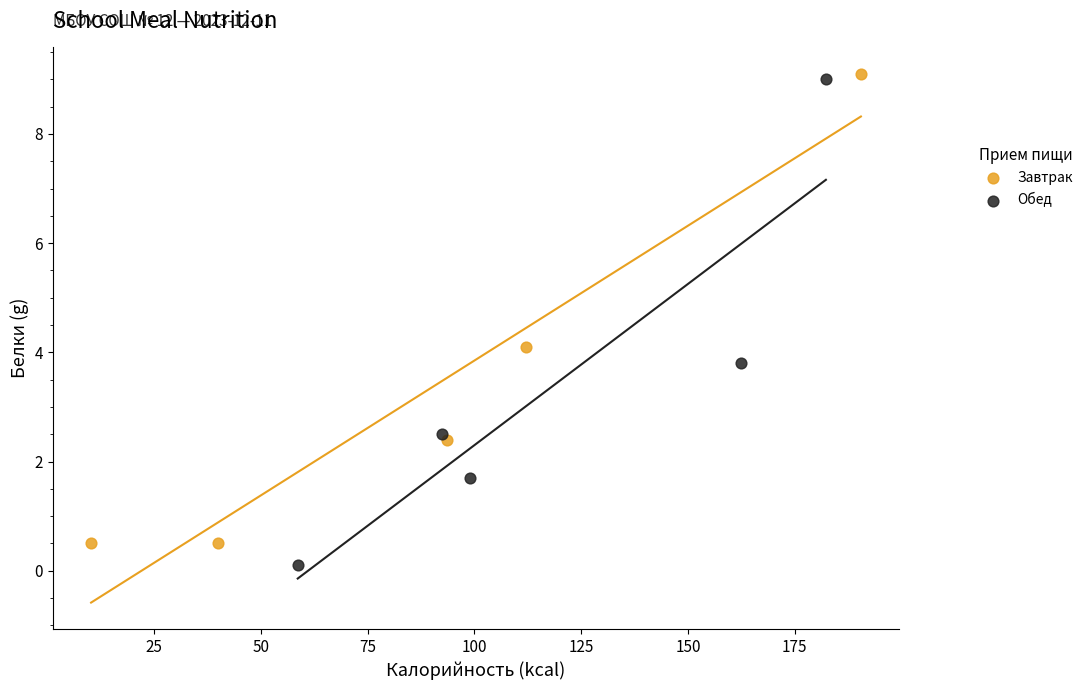

Which series has the widest spread of Y values?

Обед